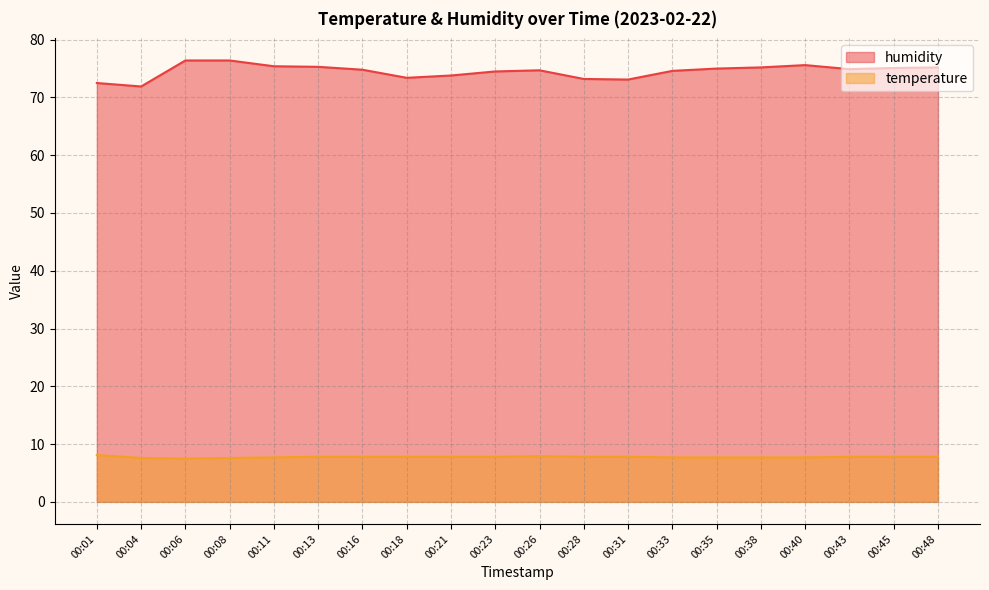

Between 00:08 and 00:13, which series saw the biggest shift?

humidity